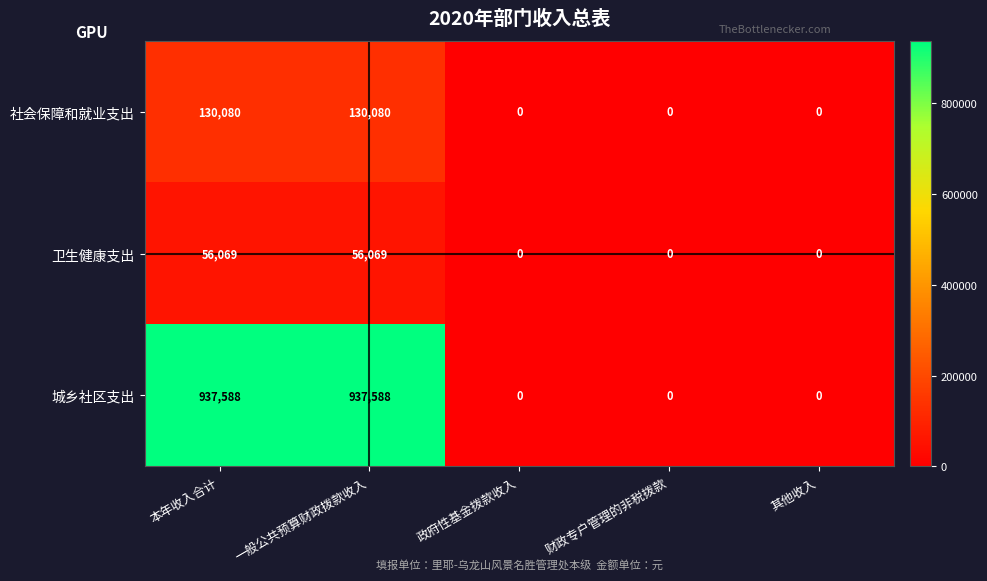

List the series in order of their peak value, lowest first.

卫生健康支出, 社会保障和就业支出, 城乡社区支出